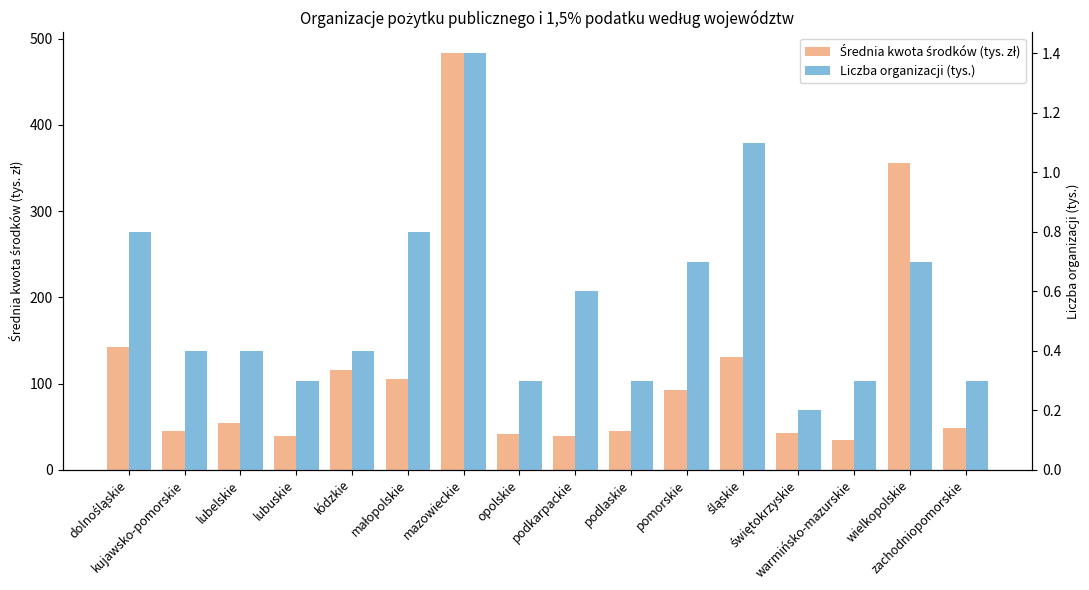

Does the chart contain any negative values?

No